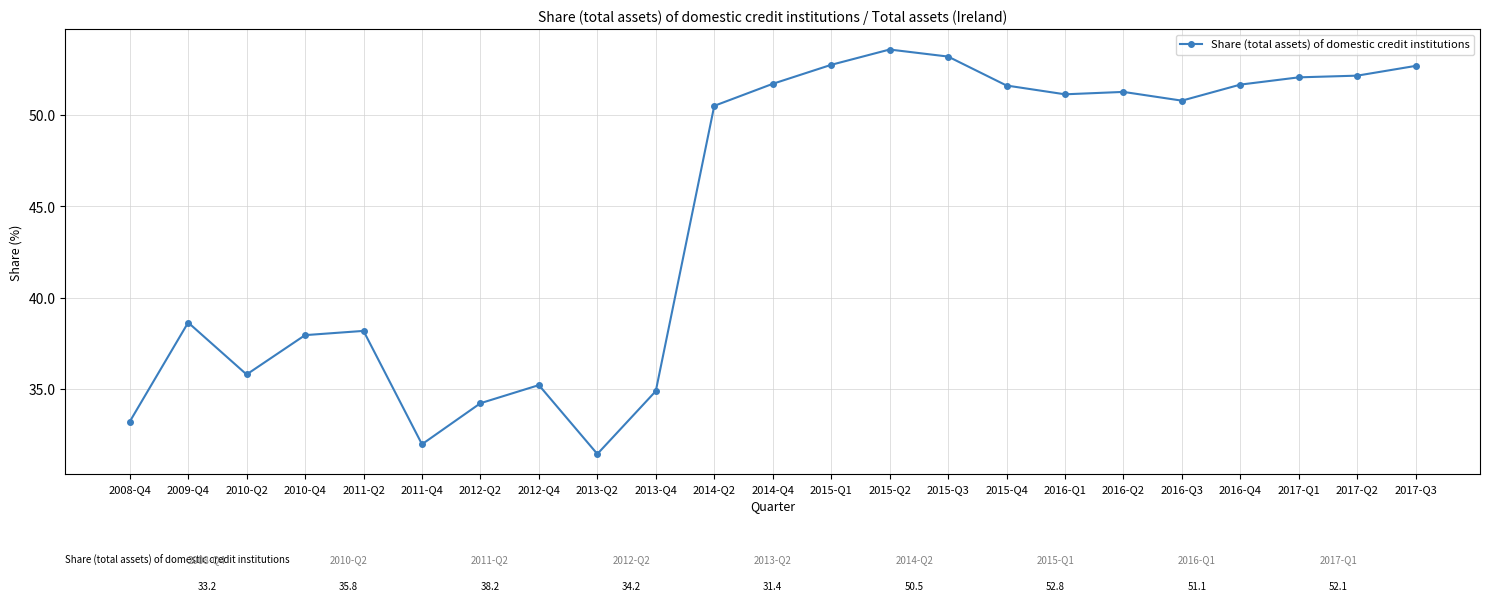

At which label does the data first exceed 50?

2014-Q2